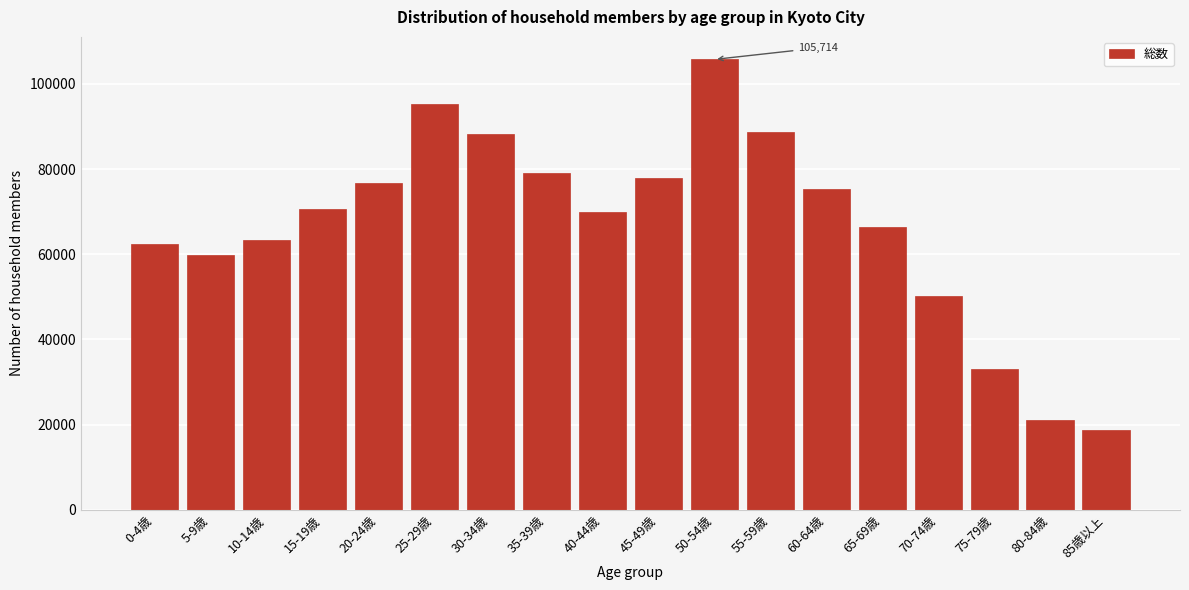

Reading right to left, what are all the values shown in this chart?

18766	21101	33093	50126	66438	75360	88790	105714	77855	70024	79114	88136	95249	76809	70560	63331	59735	62362